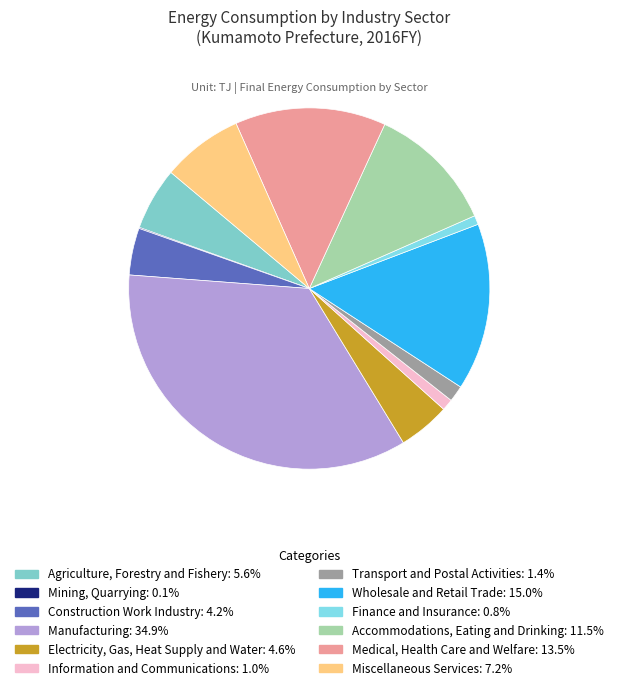

Combined, do Agriculture, Forestry and Fishery and Information and Communications account for over 50%?

No